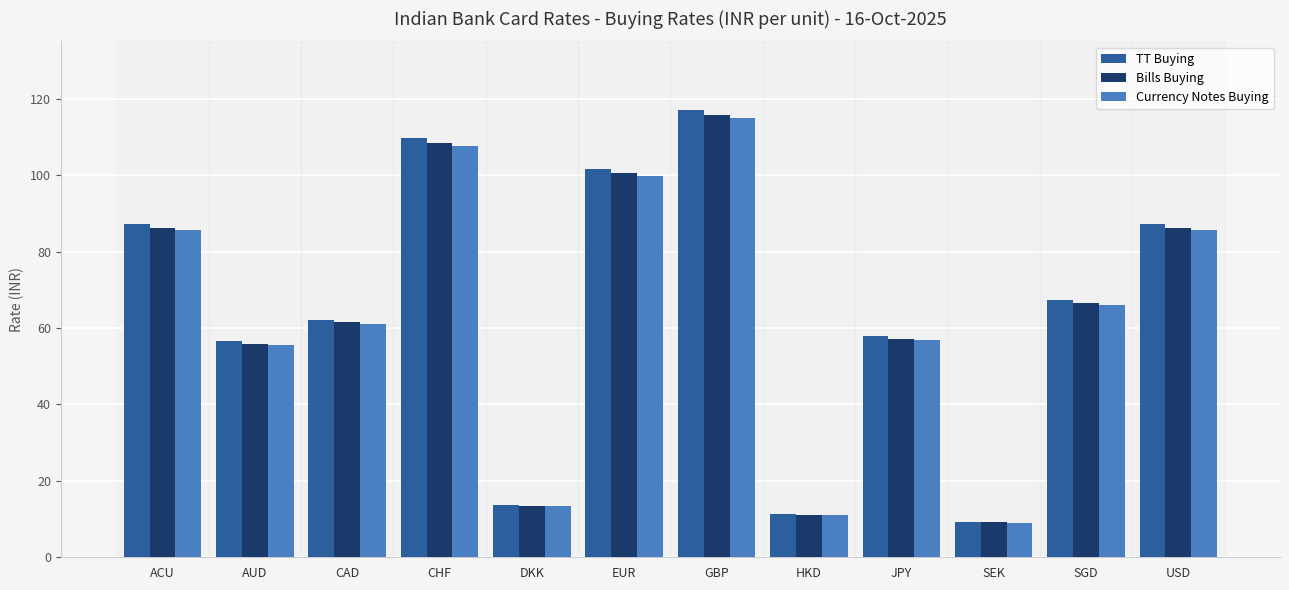

Read the Currency Notes Buying value at HKD.

11.0